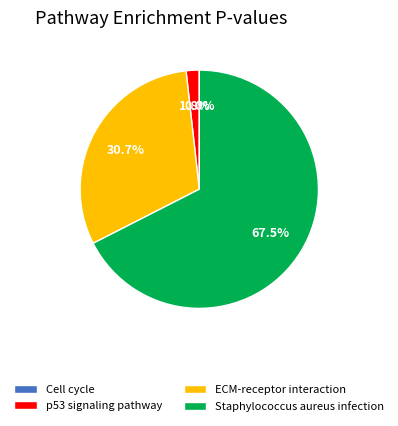

Which has a higher value, p53 signaling pathway or Staphylococcus aureus infection?

Staphylococcus aureus infection